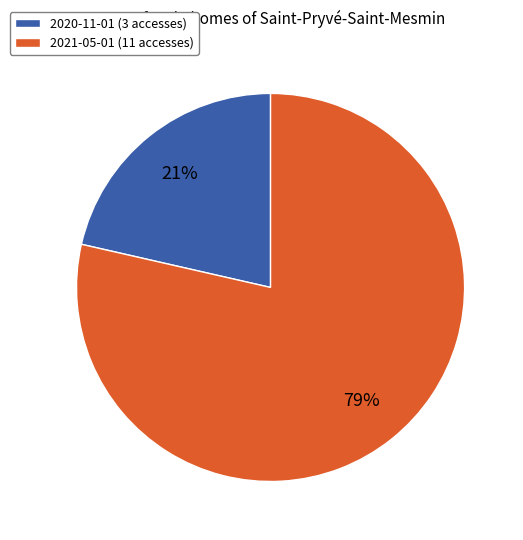

Count the number of slices in the pie.

2